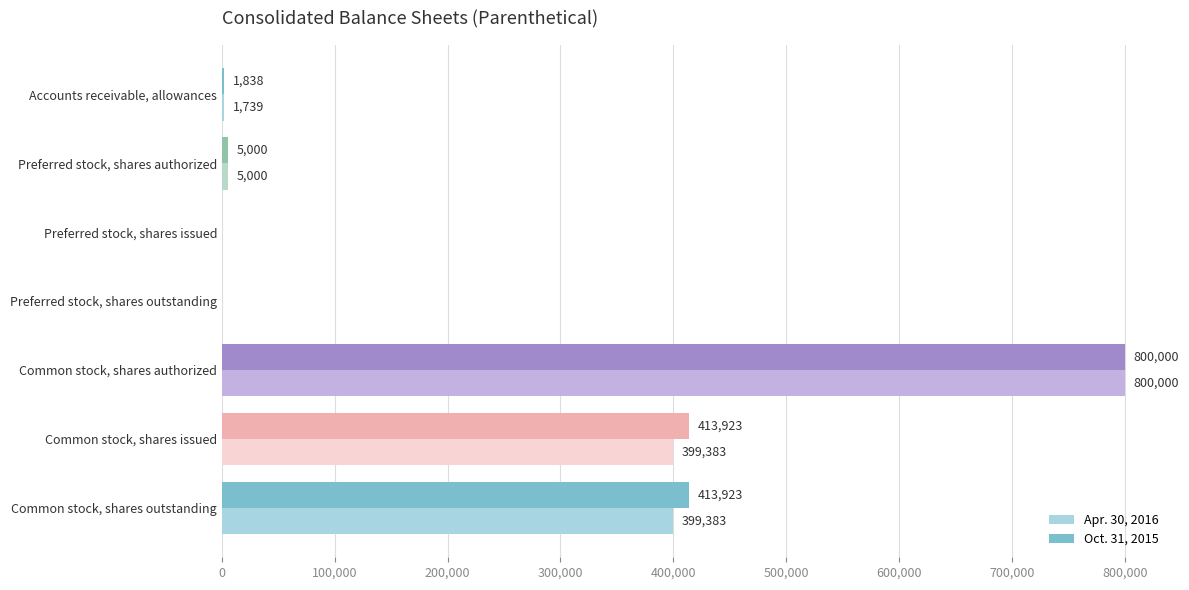

What is the sum of the Oct. 31, 2015 values at Preferred stock, shares authorized and Common stock, shares authorized?

805000